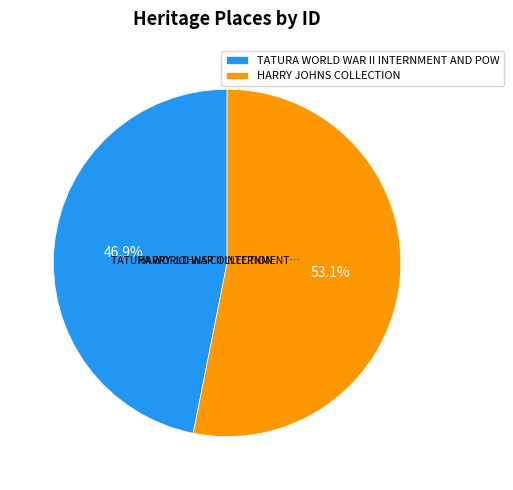

To the nearest percent, what portion does TATURA WORLD WAR II INTERNMENT AND POW represent?

47%